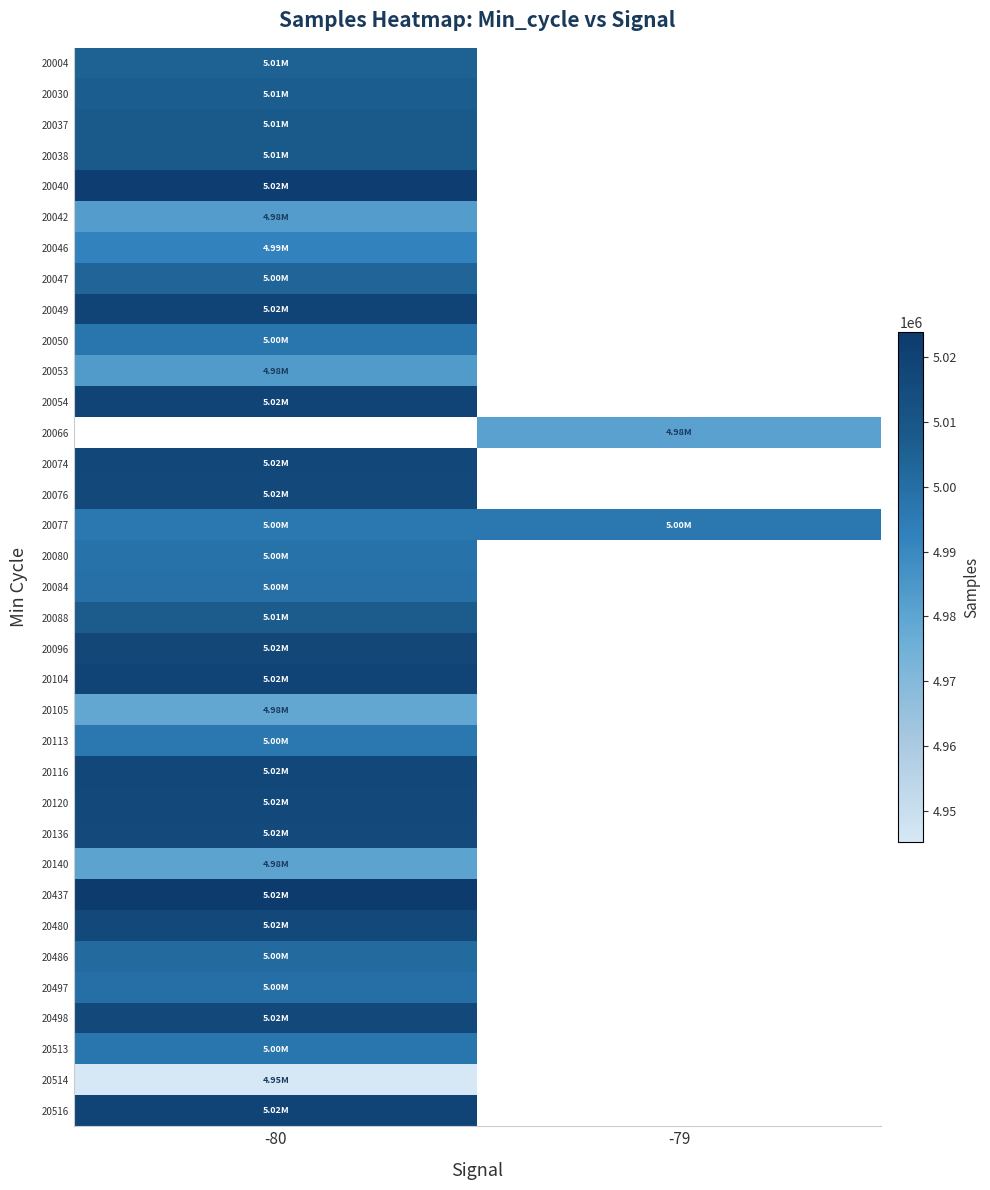

At how many categories does at least one series exceed 4961514?

2